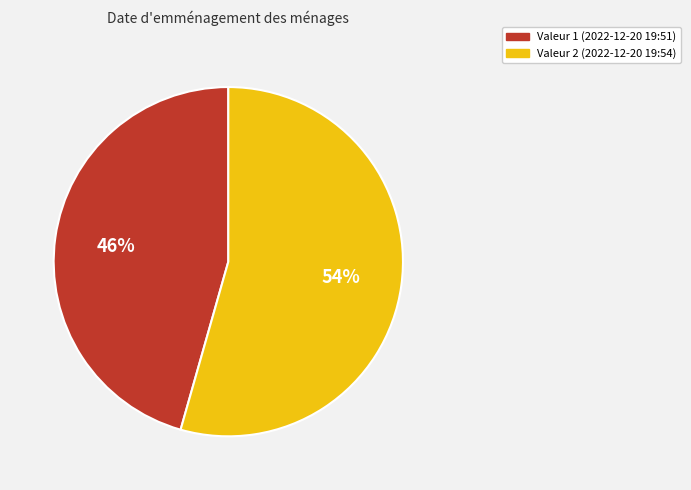

Which slice is the smallest?

Valeur 1 (2022-12-20 19:51)